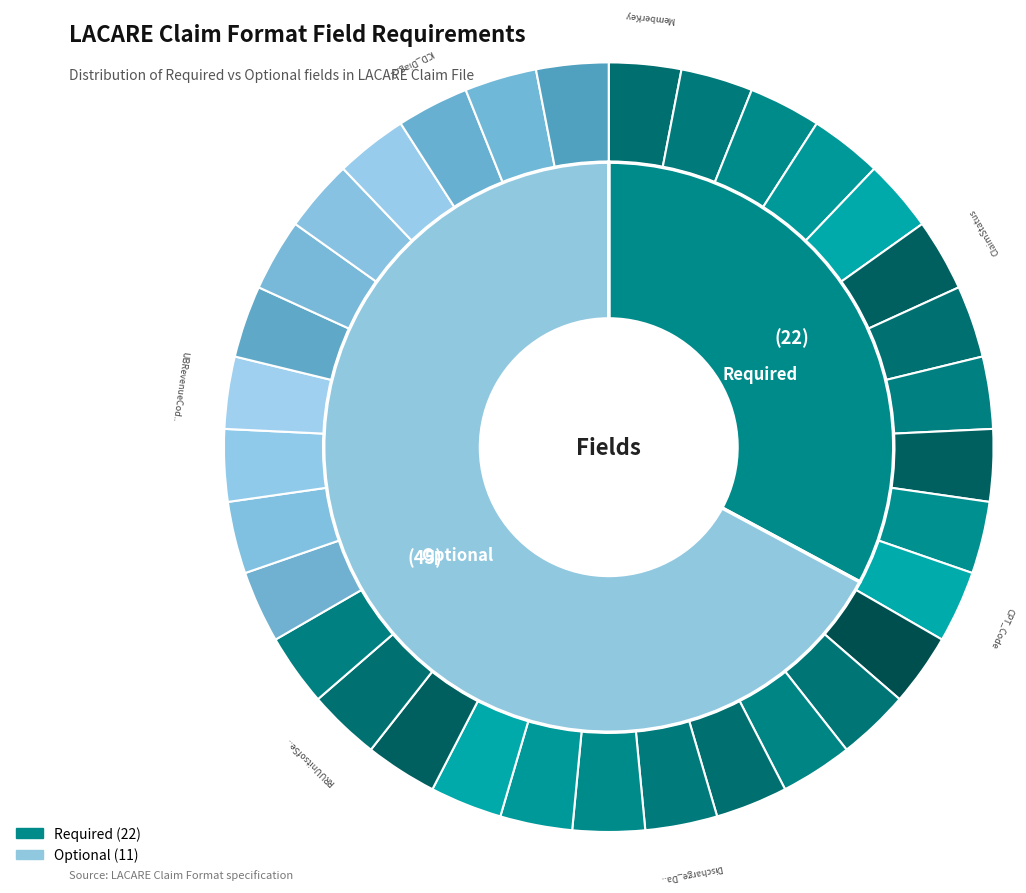

Which slice is the largest?

Optional